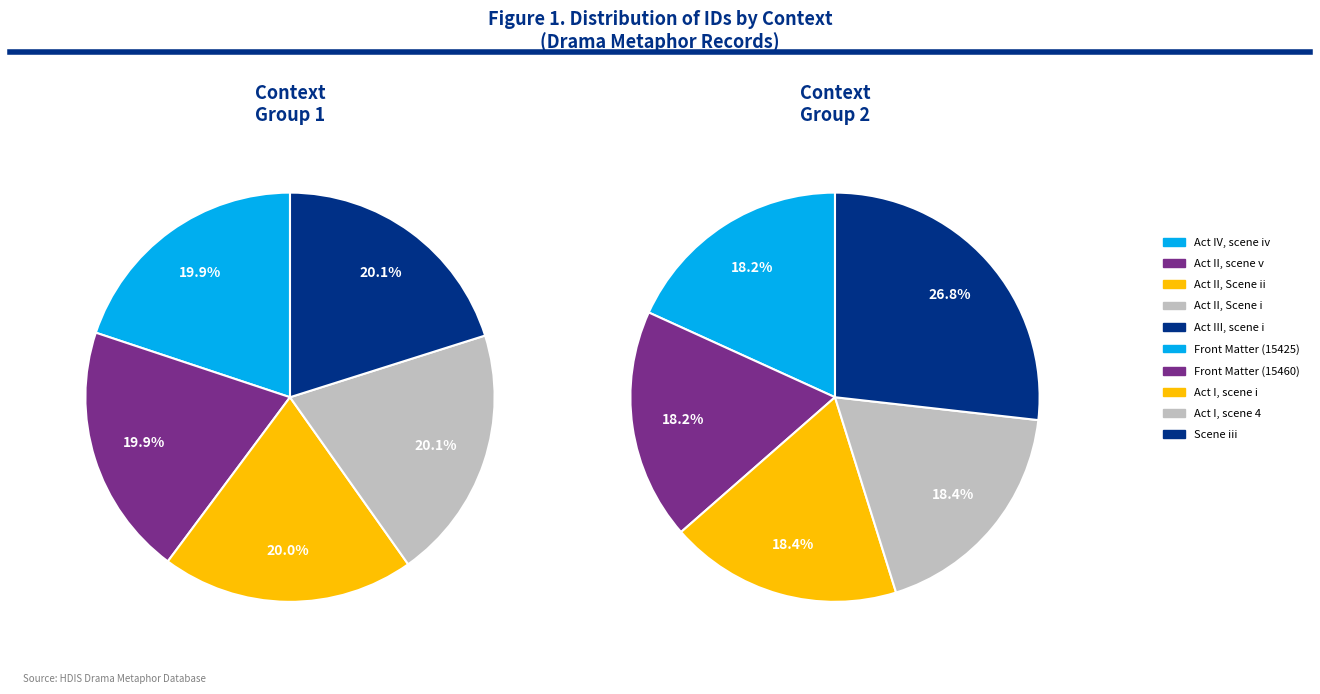

Is there a majority slice in this chart?

No